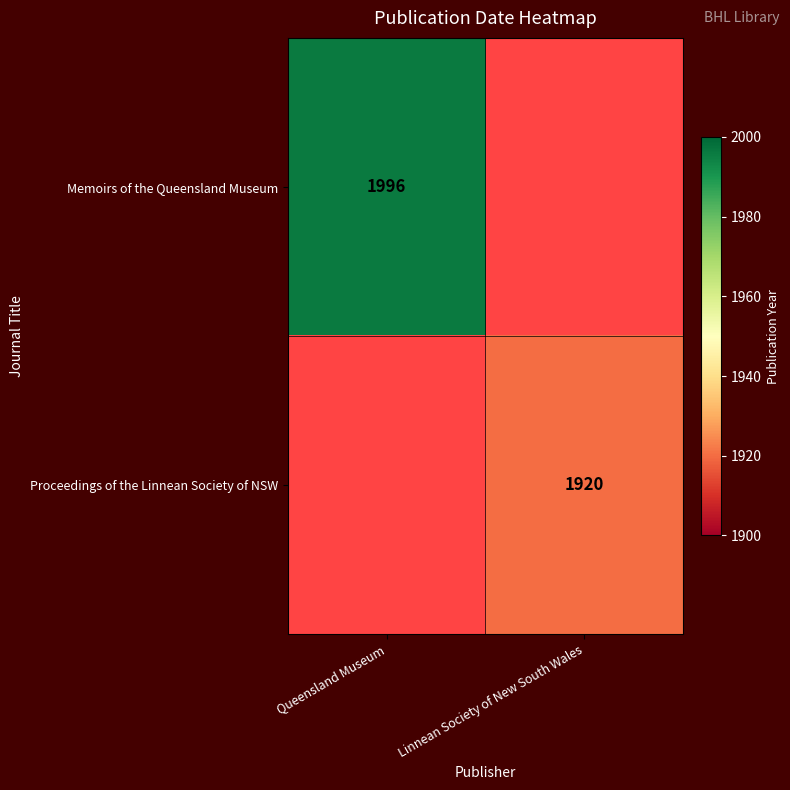

True or false: Memoirs of the Queensland Museum has a value of 1304 at Queensland Museum.

False